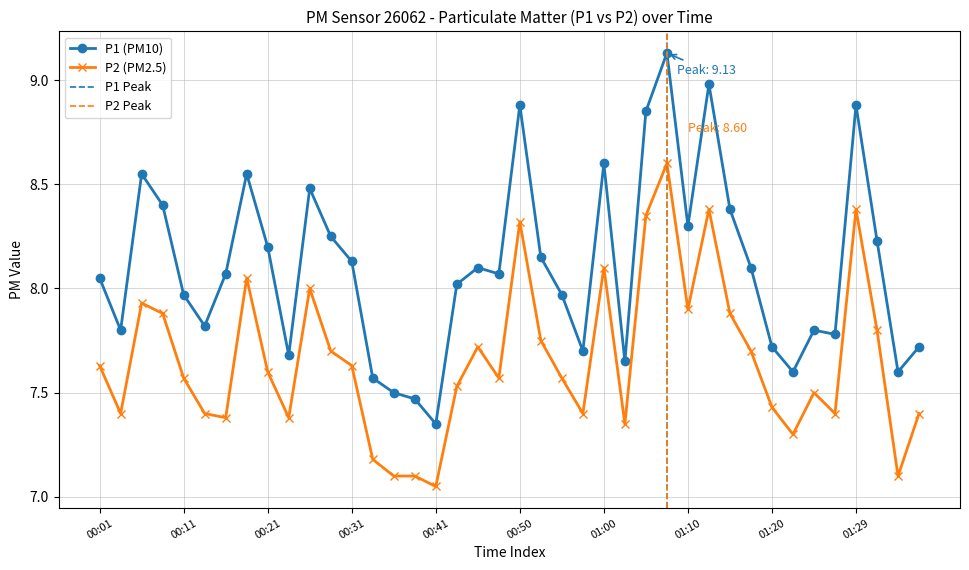

Is this an area chart (filled region under the line)?

No